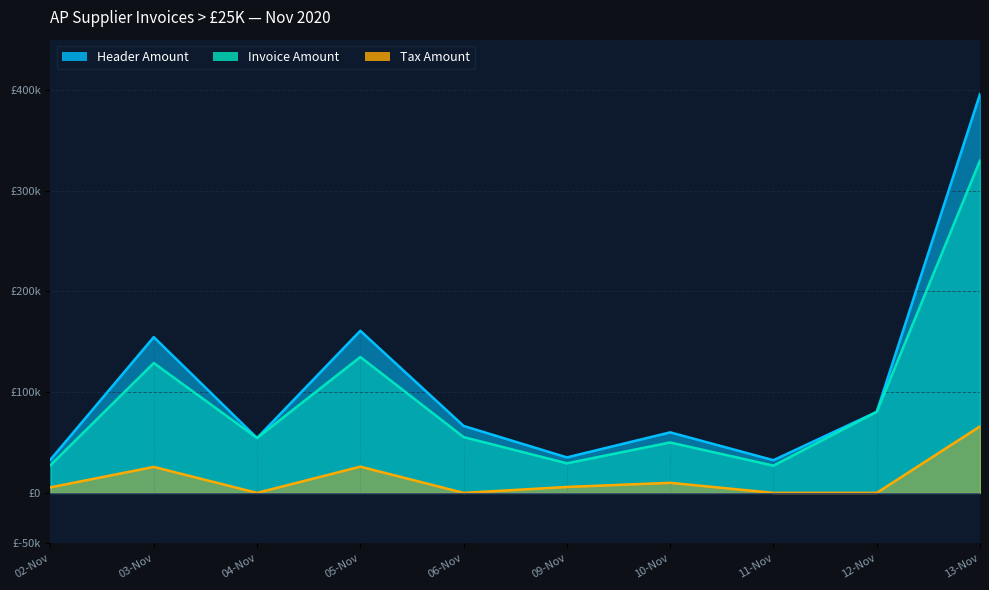

What is the label of the 8th point from the left?

11-Nov